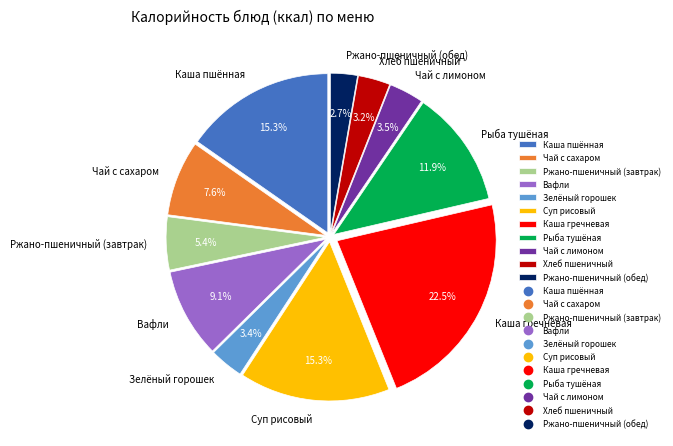

Which category has the biggest portion of the pie?

Каша гречневая